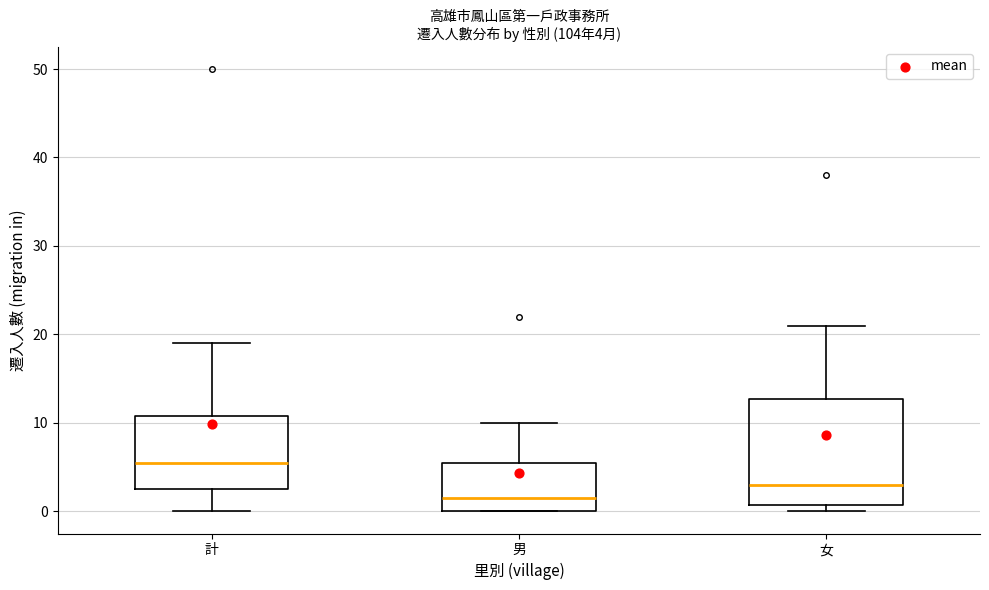

Comparing the boxes themselves (not the whiskers), which one is the tallest?

女